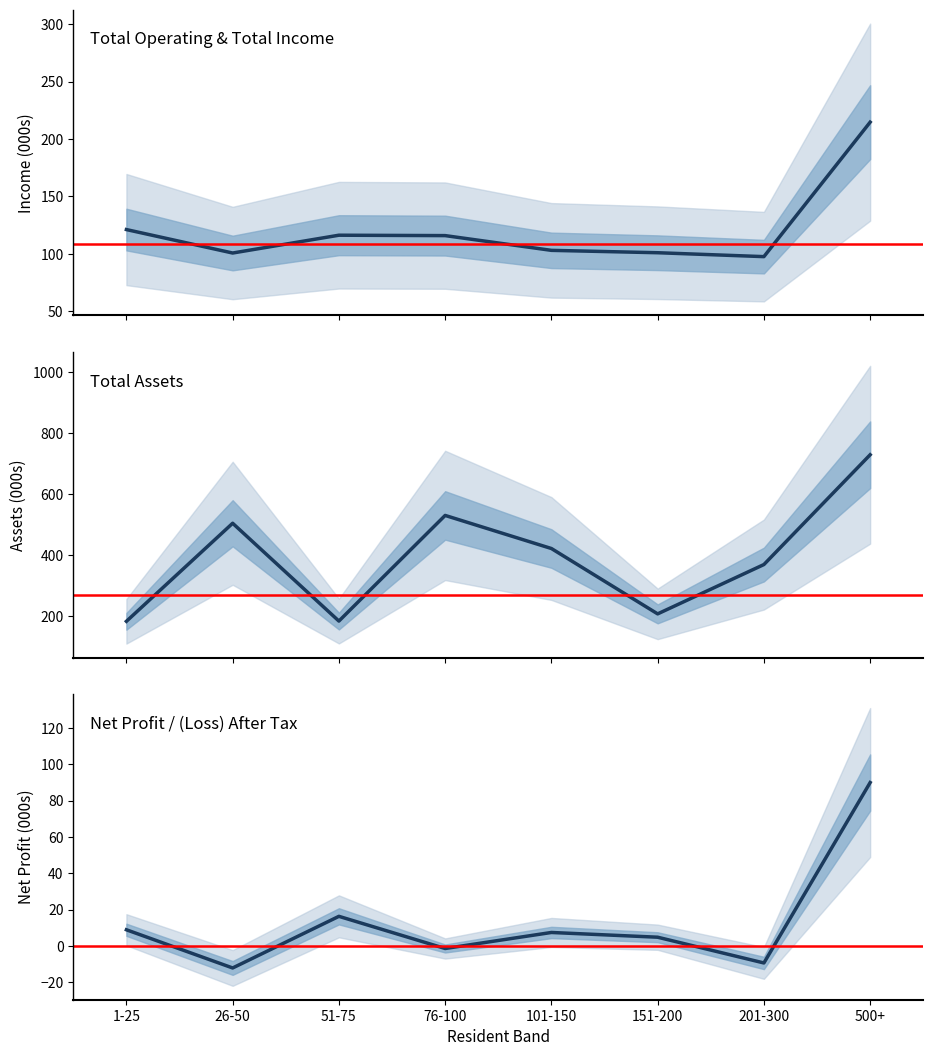

What is the sum of the Total Assets values at 101-150 and 1-25?

604.2